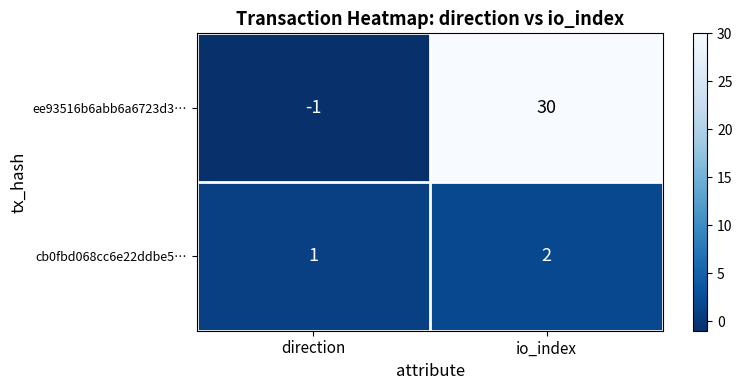

Which series has the largest total across all categories?

ee93516b6abb6a6723d3…